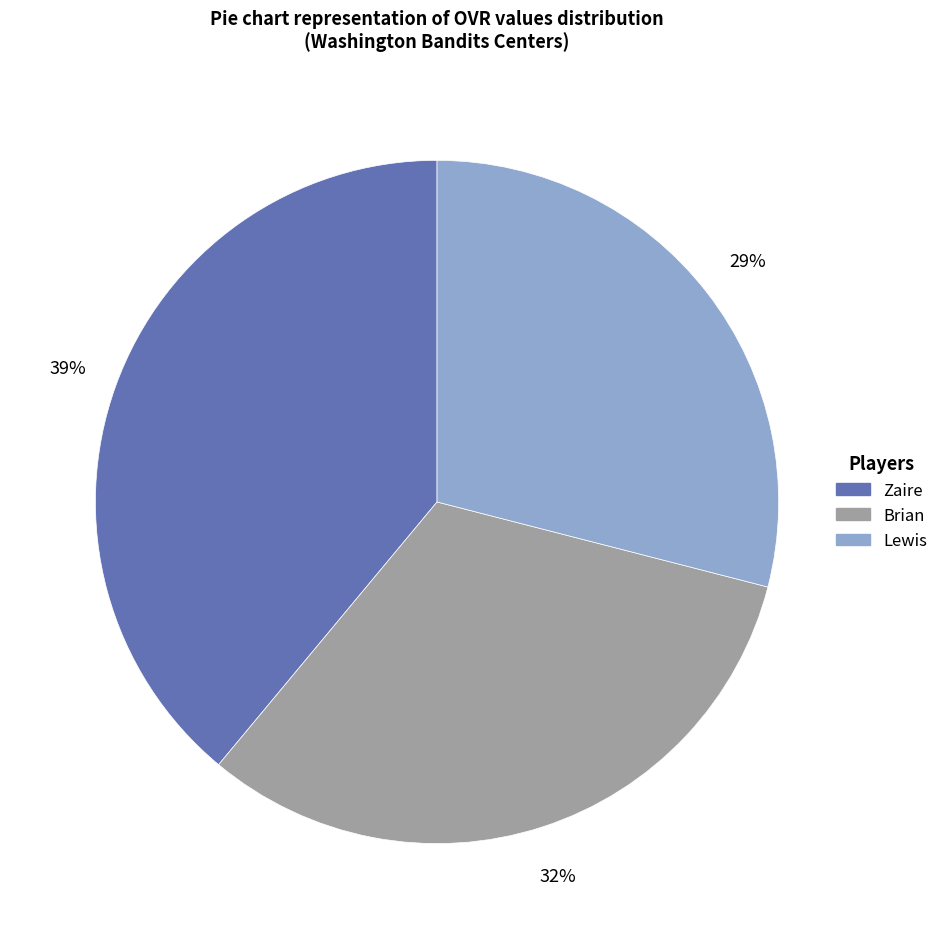

Which slice is the smallest?

Lewis